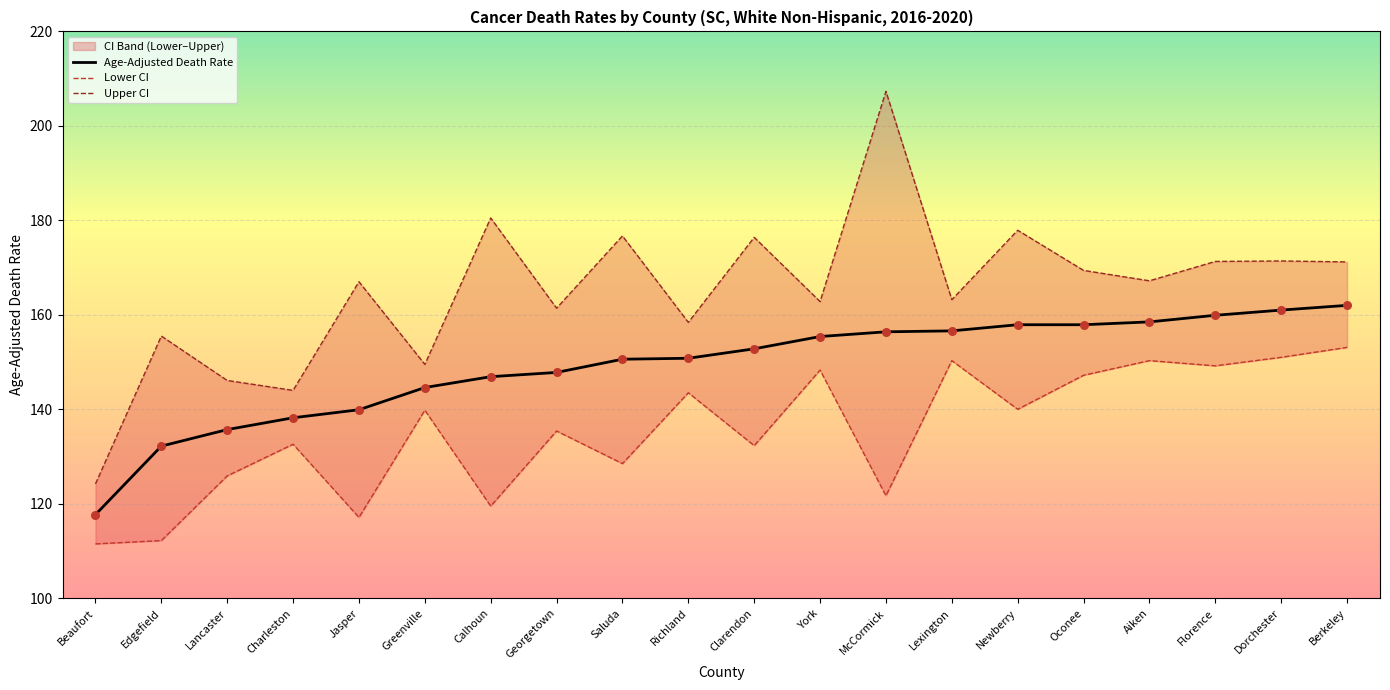

At how many categories does at least one series exceed 144?

18